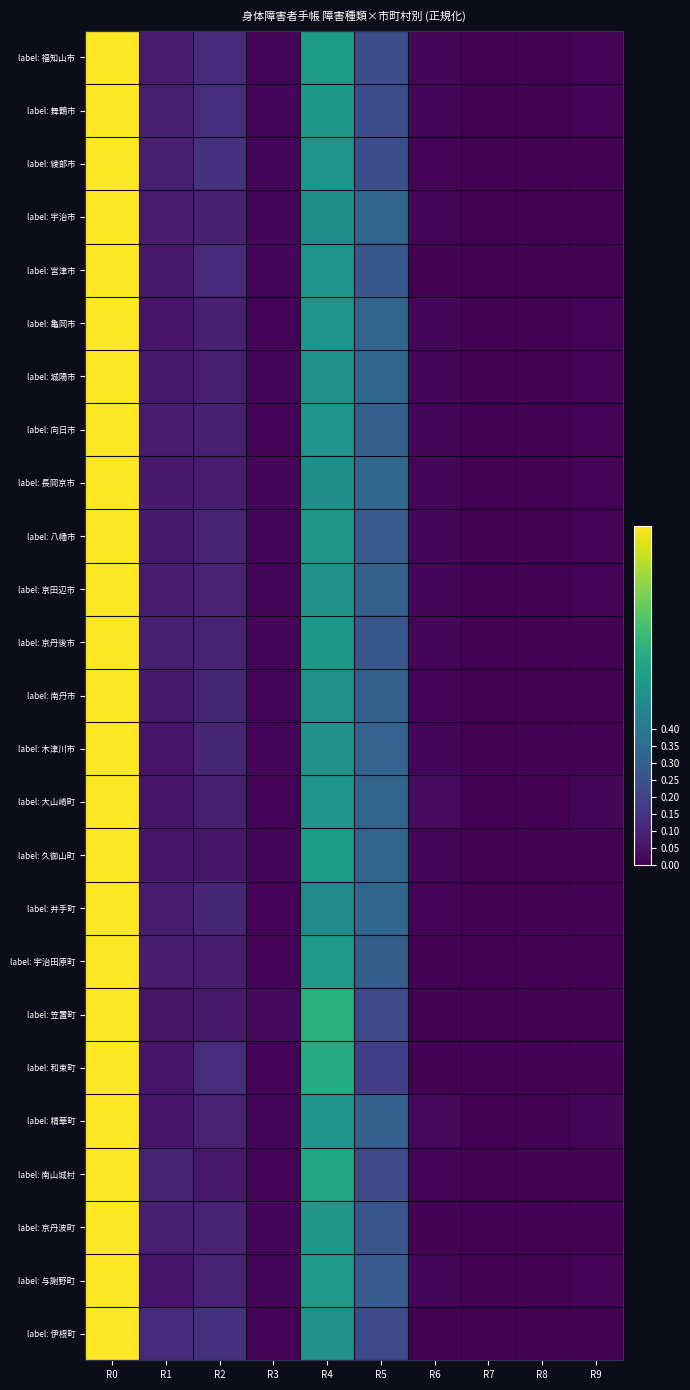

Reading left to right, transcribe all the data shown in this chart.

label: 福知山市: R0=1.0	R1=0.1	R2=0.1	R3=0.0	R4=0.5	R5=0.2	R6=0.0	R7=0.0	R8=0.0	R9=0.0
label: 舞鶴市: R0=1.0	R1=0.1	R2=0.1	R3=0.0	R4=0.5	R5=0.2	R6=0.0	R7=0.0	R8=0.0	R9=0.0
label: 綾部市: R0=1.0	R1=0.1	R2=0.1	R3=0.0	R4=0.5	R5=0.2	R6=0.0	R7=0.0	R8=0.0	R9=0.0
label: 宇治市: R0=1.0	R1=0.1	R2=0.1	R3=0.0	R4=0.5	R5=0.3	R6=0.0	R7=0.0	R8=0.0	R9=0.0
label: 宮津市: R0=1.0	R1=0.1	R2=0.1	R3=0.0	R4=0.5	R5=0.3	R6=0.0	R7=0.0	R8=0.0	R9=0.0
label: 亀岡市: R0=1.0	R1=0.1	R2=0.1	R3=0.0	R4=0.5	R5=0.3	R6=0.0	R7=0.0	R8=0.0	R9=0.0
label: 城陽市: R0=1.0	R1=0.1	R2=0.1	R3=0.0	R4=0.5	R5=0.3	R6=0.0	R7=0.0	R8=0.0	R9=0.0
label: 向日市: R0=1.0	R1=0.1	R2=0.1	R3=0.0	R4=0.5	R5=0.3	R6=0.0	R7=0.0	R8=0.0	R9=0.0
label: 長岡京市: R0=1.0	R1=0.1	R2=0.1	R3=0.0	R4=0.5	R5=0.3	R6=0.0	R7=0.0	R8=0.0	R9=0.0
label: 八幡市: R0=1.0	R1=0.1	R2=0.1	R3=0.0	R4=0.5	R5=0.3	R6=0.0	R7=0.0	R8=0.0	R9=0.0
label: 京田辺市: R0=1.0	R1=0.1	R2=0.1	R3=0.0	R4=0.5	R5=0.3	R6=0.0	R7=0.0	R8=0.0	R9=0.0
label: 京丹後市: R0=1.0	R1=0.1	R2=0.1	R3=0.0	R4=0.5	R5=0.3	R6=0.0	R7=0.0	R8=0.0	R9=0.0
label: 南丹市: R0=1.0	R1=0.1	R2=0.1	R3=0.0	R4=0.5	R5=0.3	R6=0.0	R7=0.0	R8=0.0	R9=0.0
label: 木津川市: R0=1.0	R1=0.1	R2=0.1	R3=0.0	R4=0.5	R5=0.3	R6=0.0	R7=0.0	R8=0.0	R9=0.0
label: 大山崎町: R0=1.0	R1=0.1	R2=0.1	R3=0.0	R4=0.5	R5=0.3	R6=0.0	R7=0.0	R8=0.0	R9=0.0
label: 久御山町: R0=1.0	R1=0.1	R2=0.1	R3=0.0	R4=0.5	R5=0.3	R6=0.0	R7=0.0	R8=0.0	R9=0.0
label: 井手町: R0=1.0	R1=0.1	R2=0.1	R3=0.0	R4=0.5	R5=0.3	R6=0.0	R7=0.0	R8=0.0	R9=0.0
label: 宇治田原町: R0=1.0	R1=0.1	R2=0.1	R3=0.0	R4=0.5	R5=0.3	R6=0.0	R7=0.0	R8=0.0	R9=0.0
label: 笠置町: R0=1.0	R1=0.1	R2=0.1	R3=0.0	R4=0.6	R5=0.2	R6=0.0	R7=0.0	R8=0.0	R9=0.0
label: 和束町: R0=1.0	R1=0.1	R2=0.1	R3=0.0	R4=0.6	R5=0.2	R6=0.0	R7=0.0	R8=0.0	R9=0.0
label: 精華町: R0=1.0	R1=0.1	R2=0.1	R3=0.0	R4=0.5	R5=0.3	R6=0.0	R7=0.0	R8=0.0	R9=0.0
label: 南山城村: R0=1.0	R1=0.1	R2=0.1	R3=0.0	R4=0.6	R5=0.2	R6=0.0	R7=0.0	R8=0.0	R9=0.0
label: 京丹波町: R0=1.0	R1=0.1	R2=0.1	R3=0.0	R4=0.5	R5=0.3	R6=0.0	R7=0.0	R8=0.0	R9=0.0
label: 与謝野町: R0=1.0	R1=0.1	R2=0.1	R3=0.0	R4=0.5	R5=0.3	R6=0.0	R7=0.0	R8=0.0	R9=0.0
label: 伊根町: R0=1.0	R1=0.1	R2=0.1	R3=0.0	R4=0.5	R5=0.2	R6=0.0	R7=0.0	R8=0.0	R9=0.0